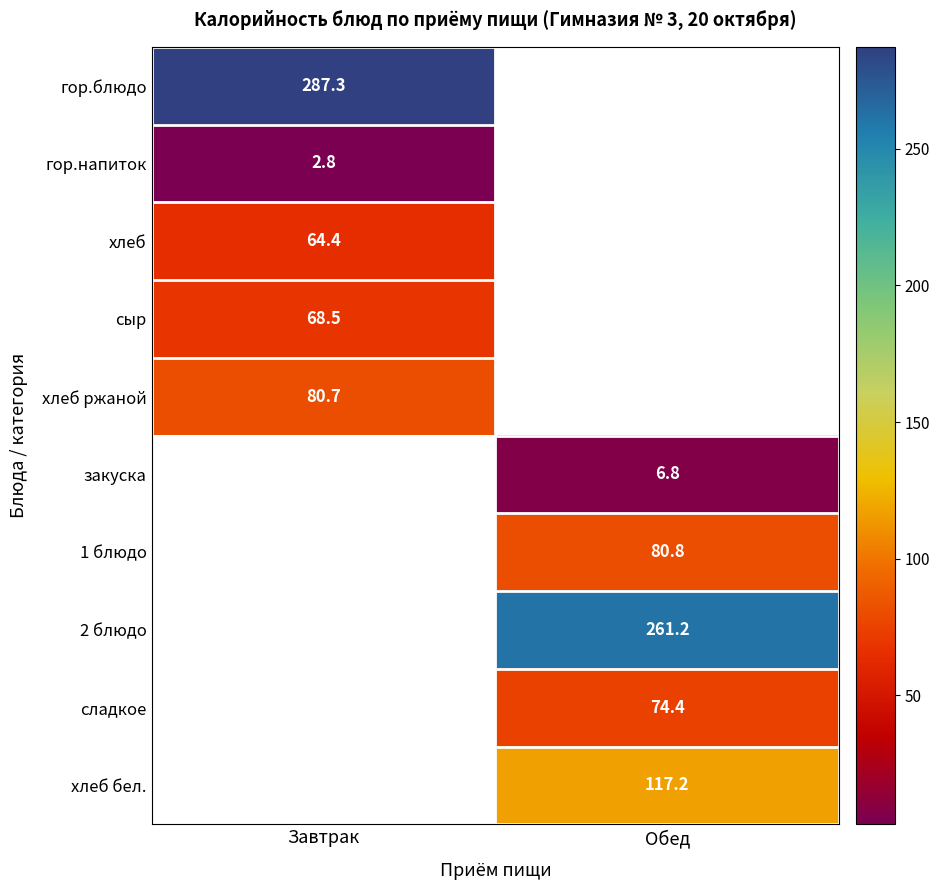

The сыр series shows 93.3 at Завтрак. True or false?

False